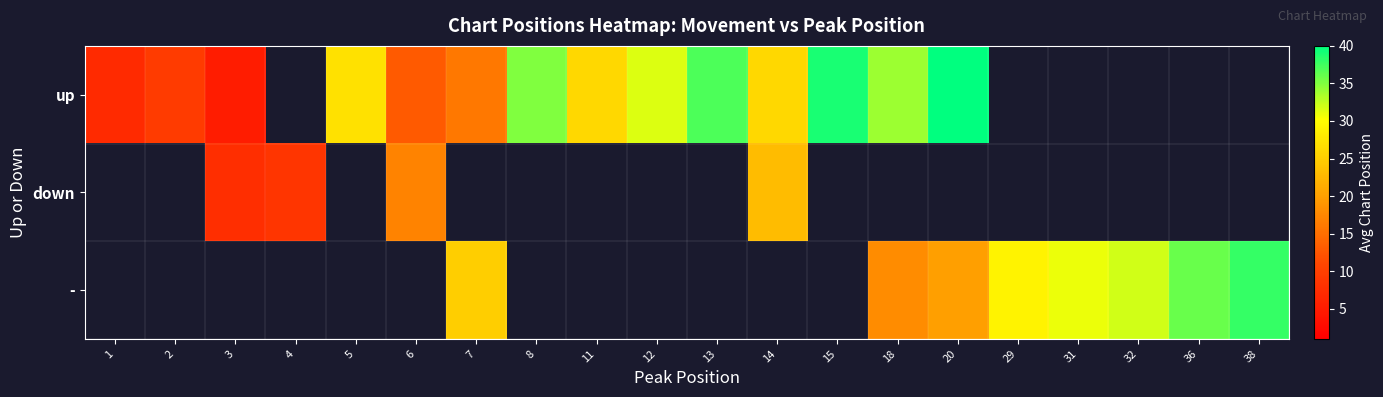

Is the value of down at 6 greater than the value of - at 6?

No